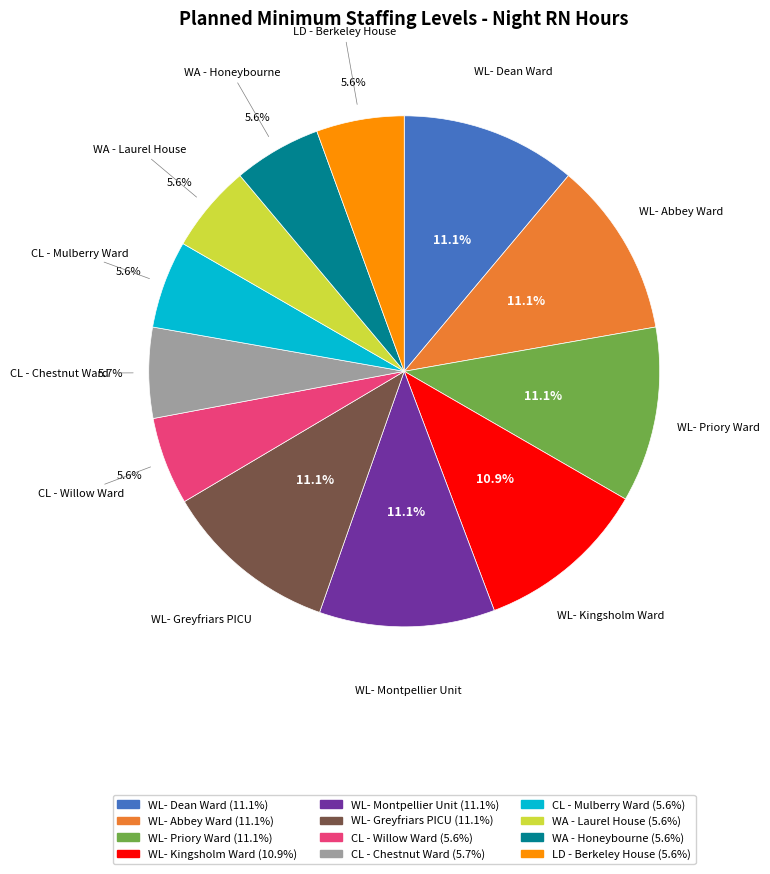

What is the ratio of the value at WA - Honeybourne to the value at WL- Dean Ward?

0.5